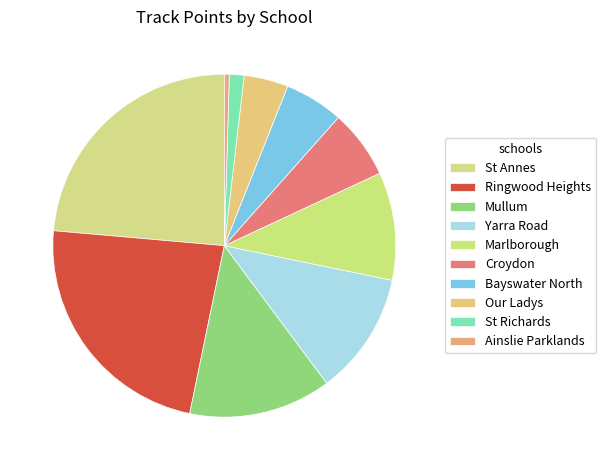

Rank the categories by value from highest to lowest.

St Annes, Ringwood Heights, Mullum, Yarra Road, Marlborough, Croydon, Bayswater North, Our Ladys, St Richards, Ainslie Parklands